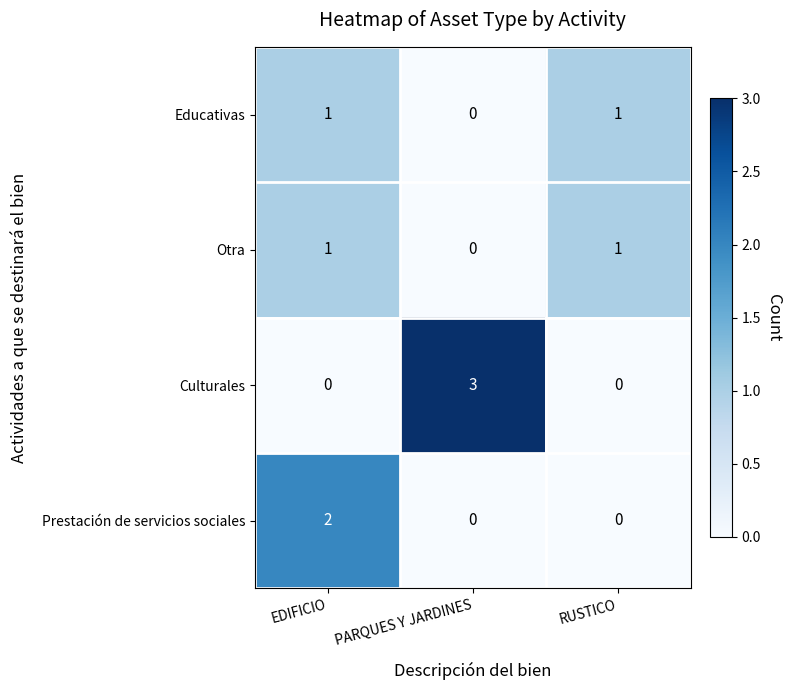

What is the greatest value displayed?

3